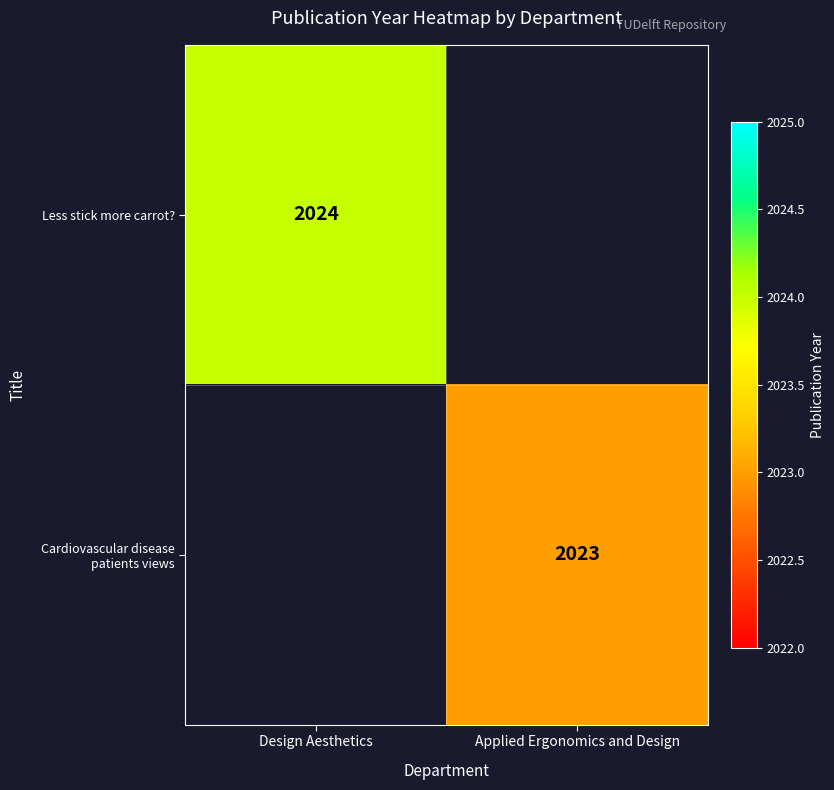

Count the number of data series in this chart.

2